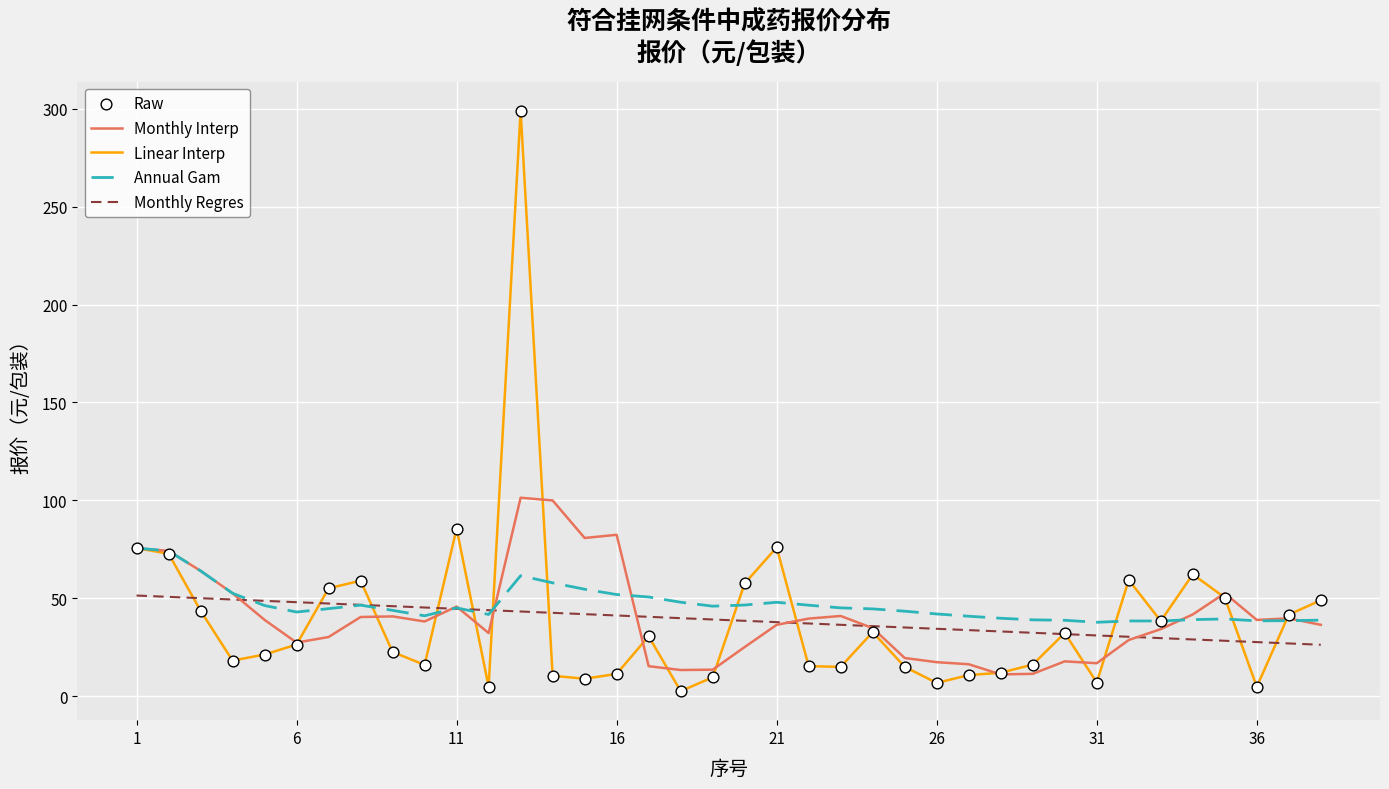

Which series has the widest spread of values?

Linear Interp